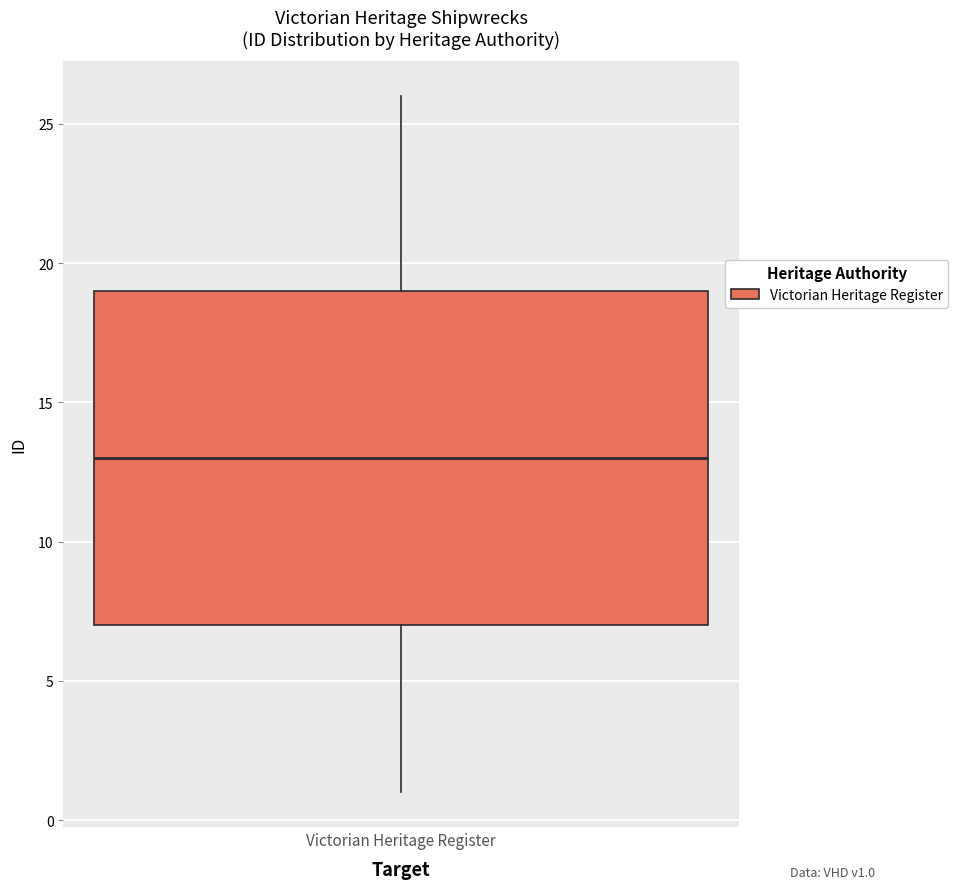

Transcribe this box plot: give where the median line is, the range the box spans, and where the two whiskers end, as read against the y-axis. The values are not printed on the chart, so give them approximately, as read against the axis.

median 13, box 7 to 19, whiskers 1 to 26